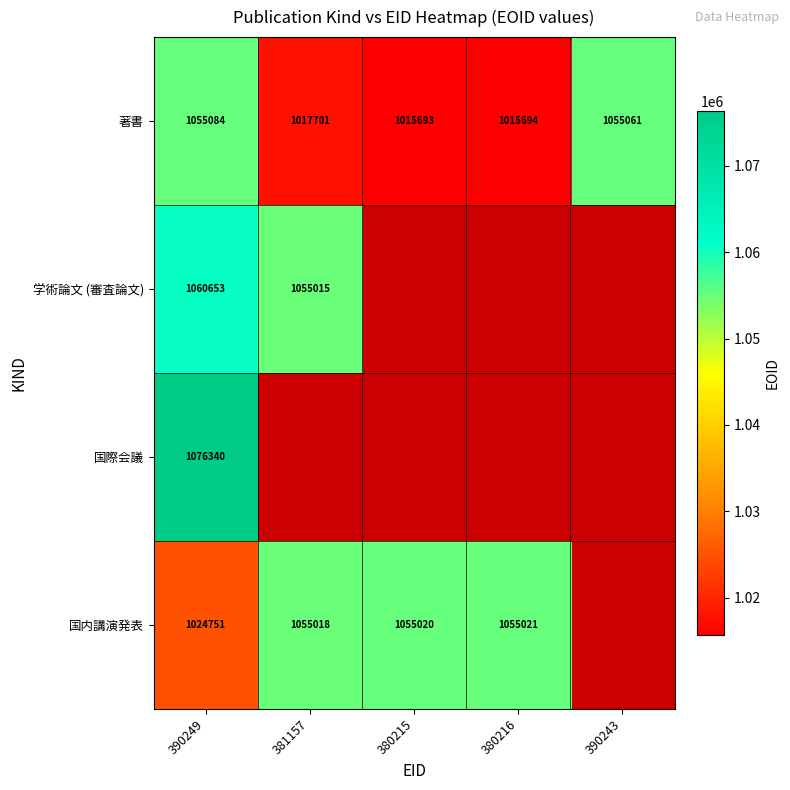

Count the number of categories in the chart.

5